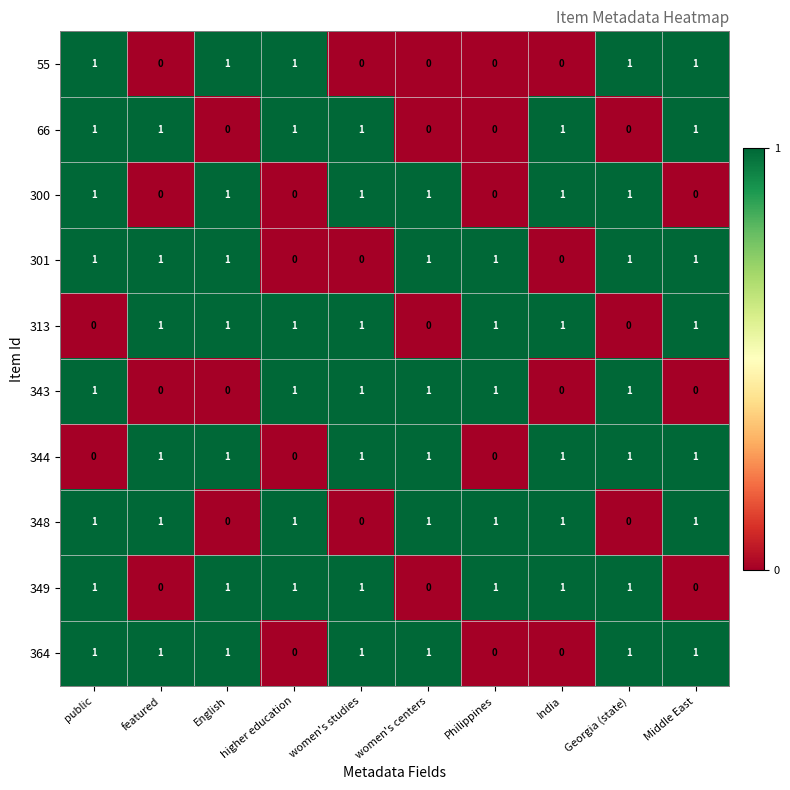

At how many categories does at least one series exceed 0?

10